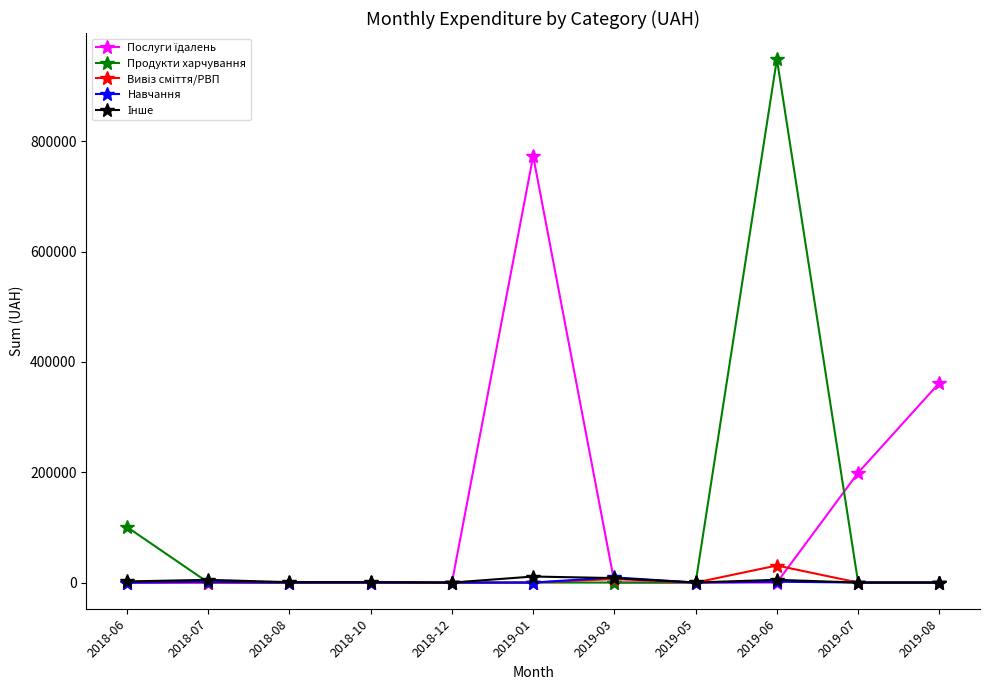

What is the total value across all series at 2019-08?

361959.0